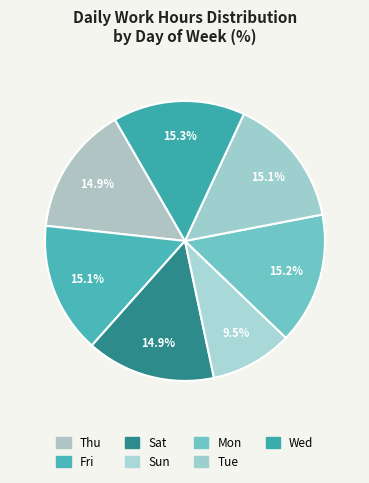

True or false: Sun accounts for 10% of the total.

True